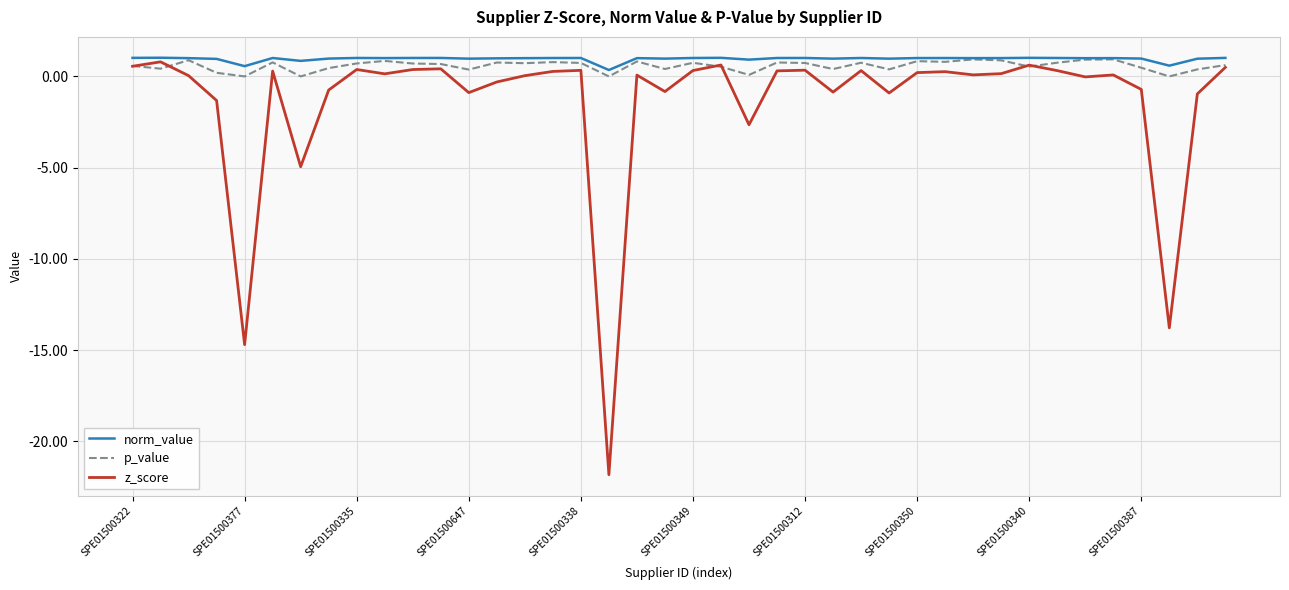

What is the maximum value shown in the chart?

1.0